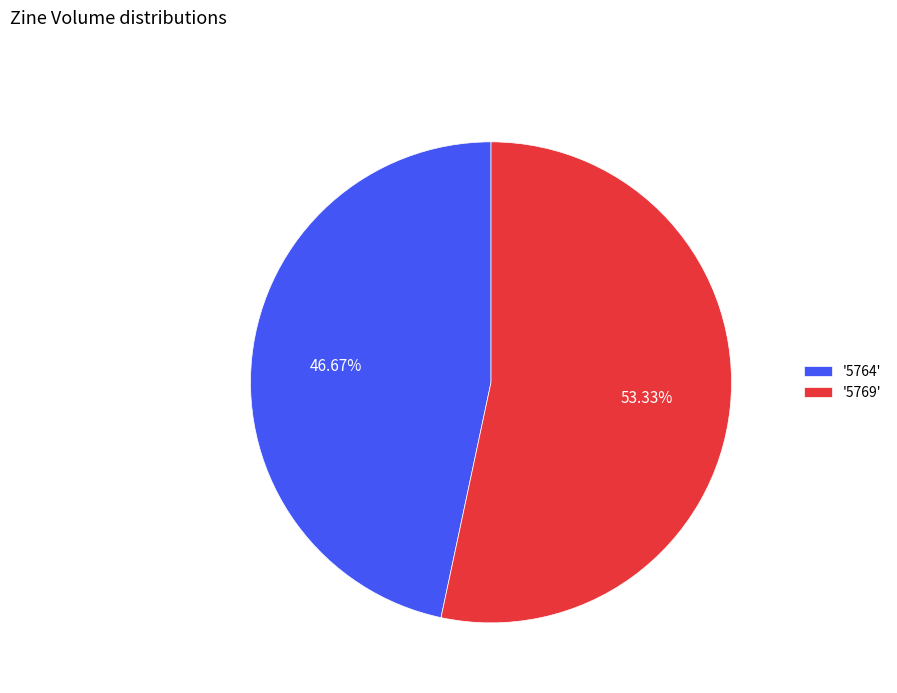

How many slices are in this pie chart?

2